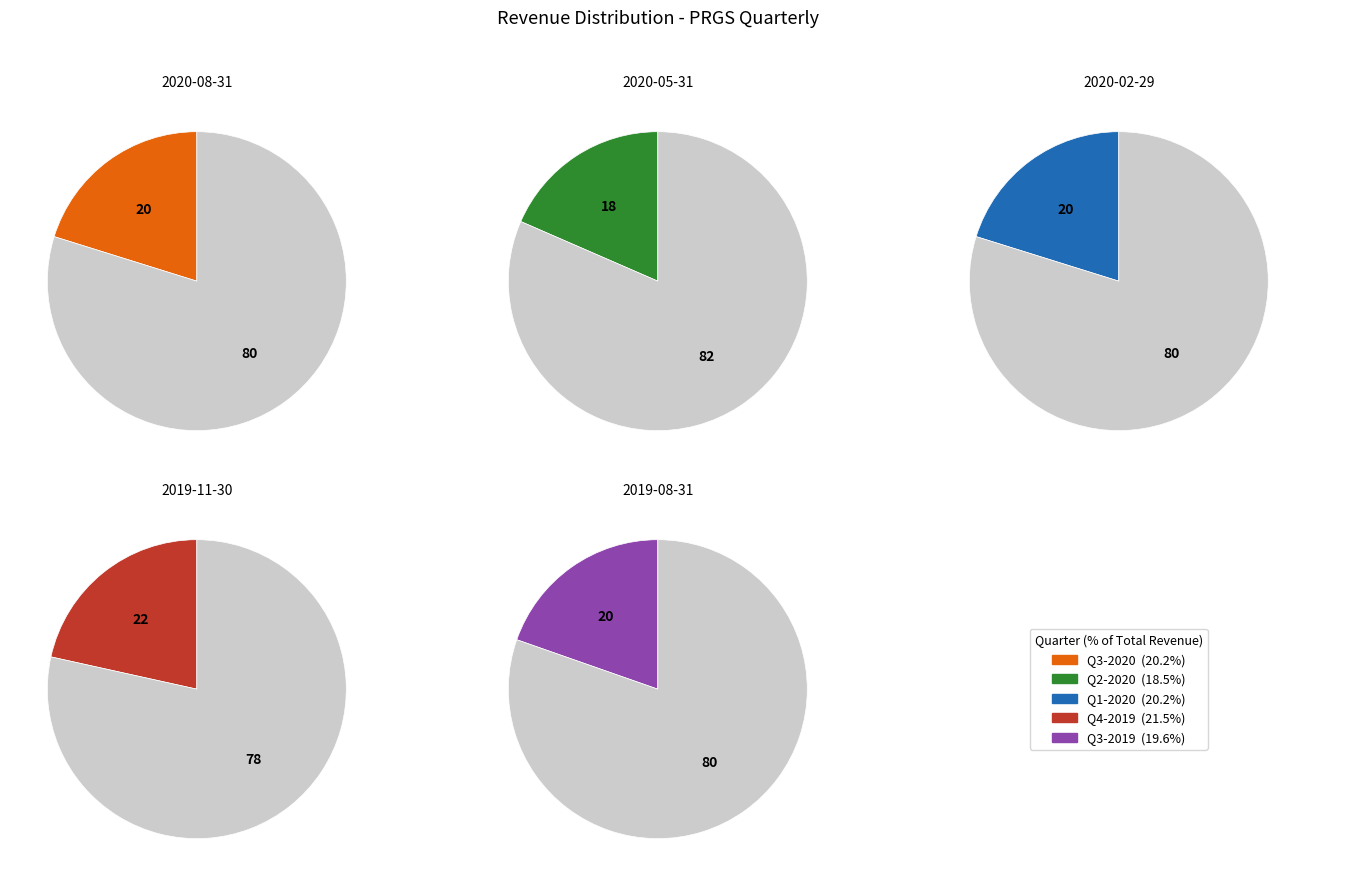

The Q3-2020 slice represents 13% of the pie. True or false?

False